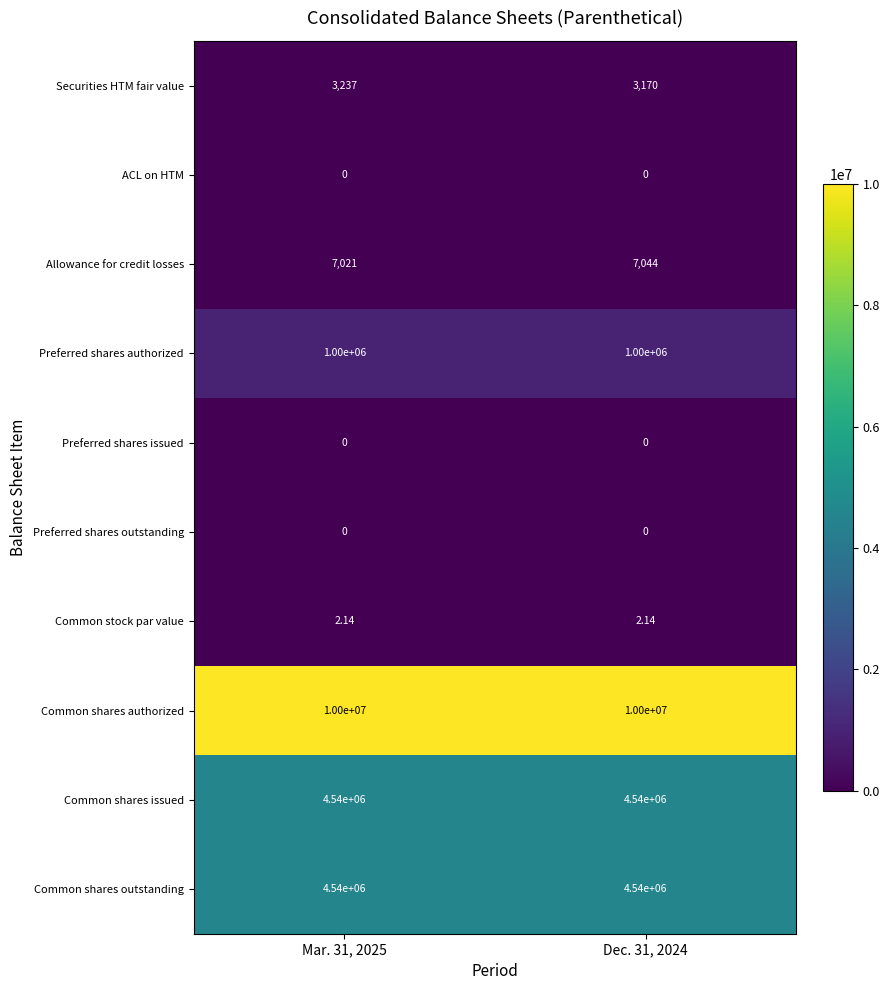

Is the value of Securities HTM fair value at Mar. 31, 2025 greater than the value of Preferred shares authorized at Mar. 31, 2025?

No